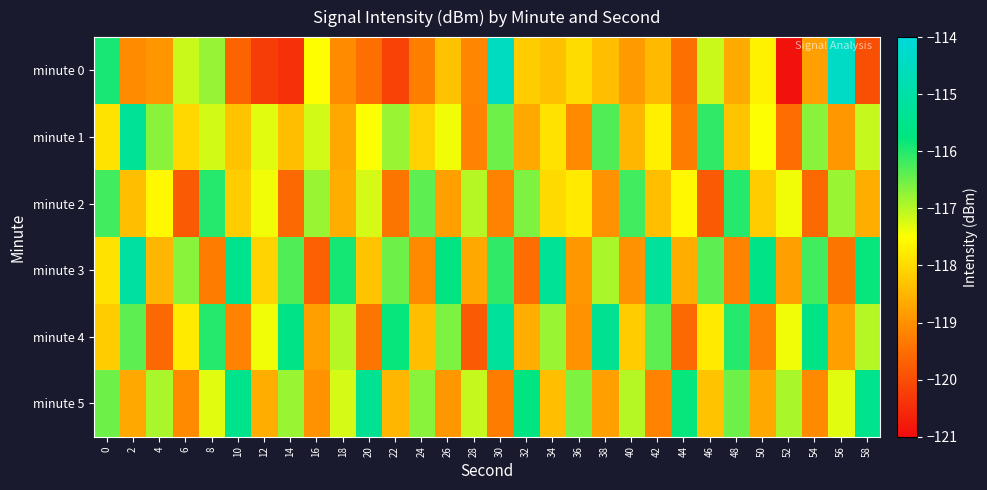

At 22, list the series in order from largest to smallest.

minute 4, minute 3, minute 1, minute 5, minute 2, minute 0